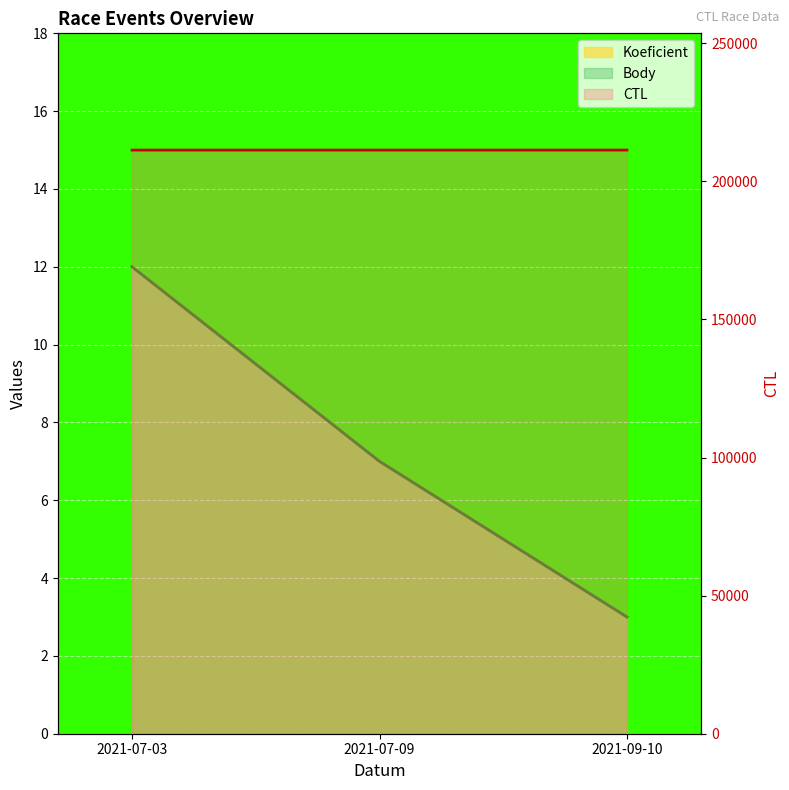

What are all the series names shown in the legend?

CTL, Koeficient, Body